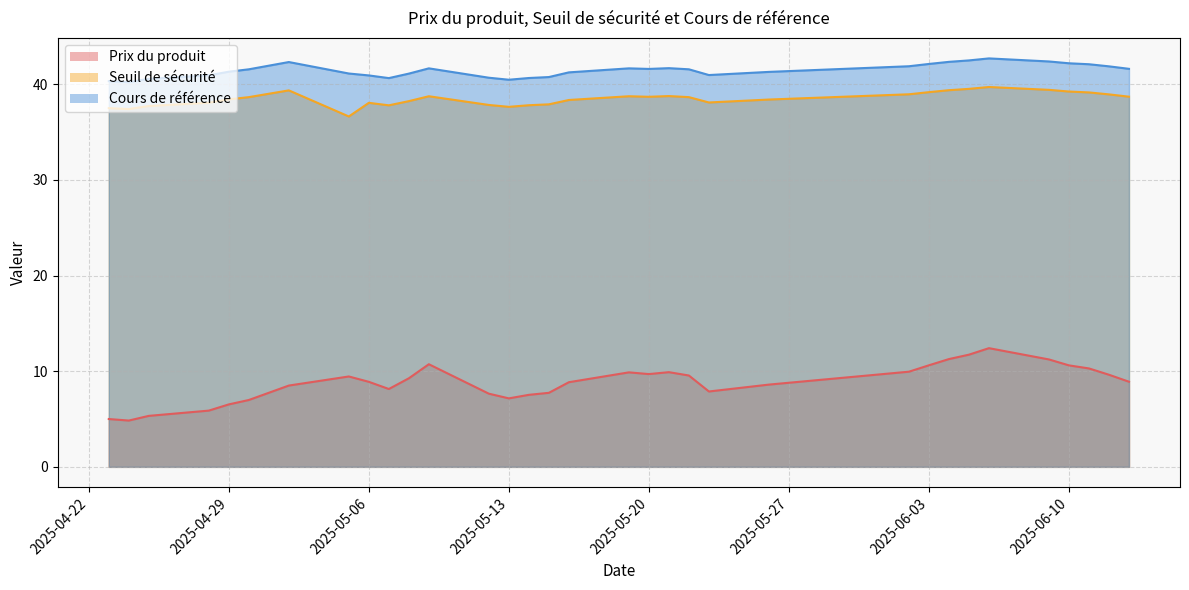

True or false: Cours de référence and Seuil de sécurité cross at least once.

False